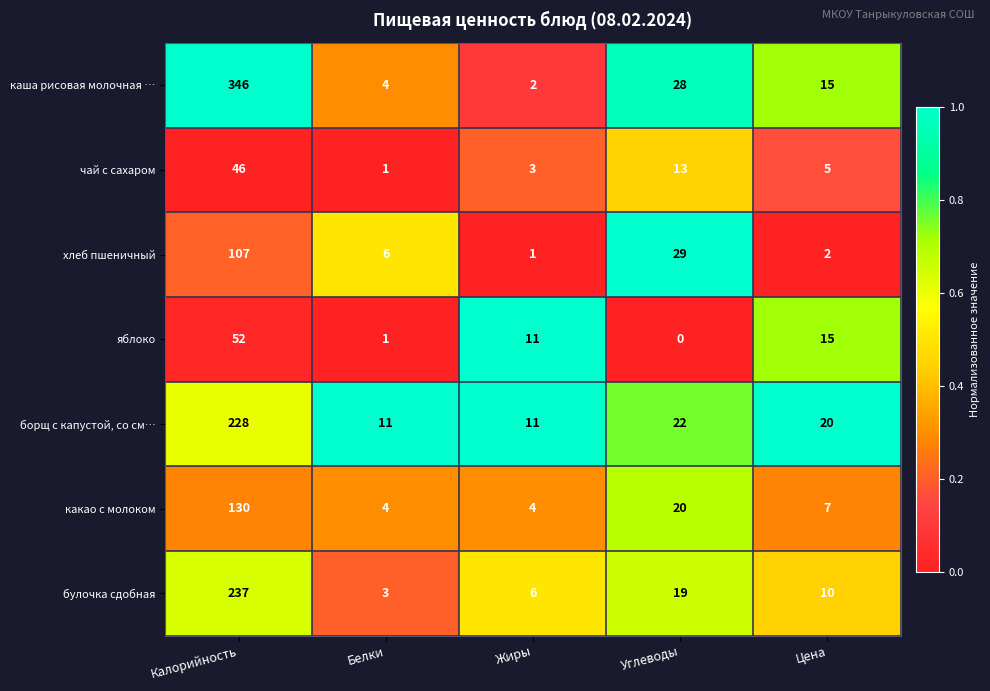

At which category is the sum across all series the highest?

Калорийность